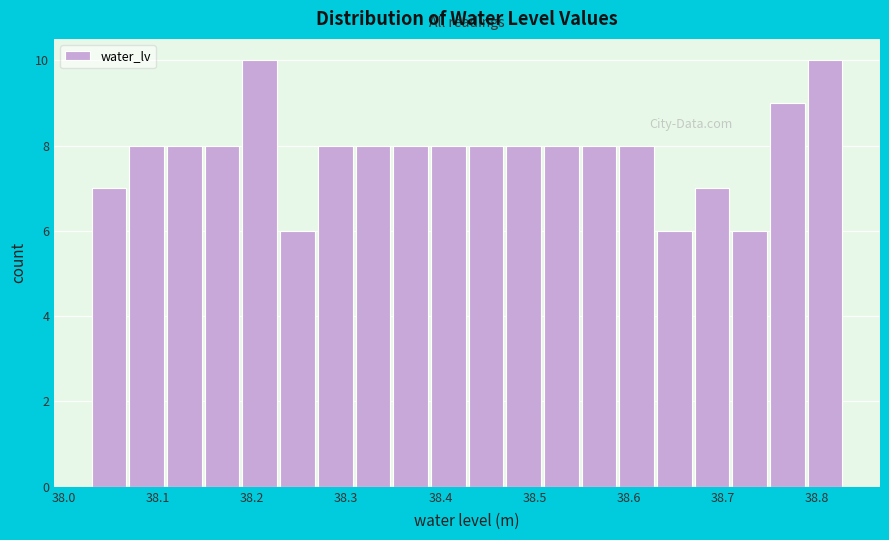

How tall is the bar that spans 38.35 to 38.39 on the x-axis? The values are not printed on the chart, so give them approximately, as read against the axis.

8